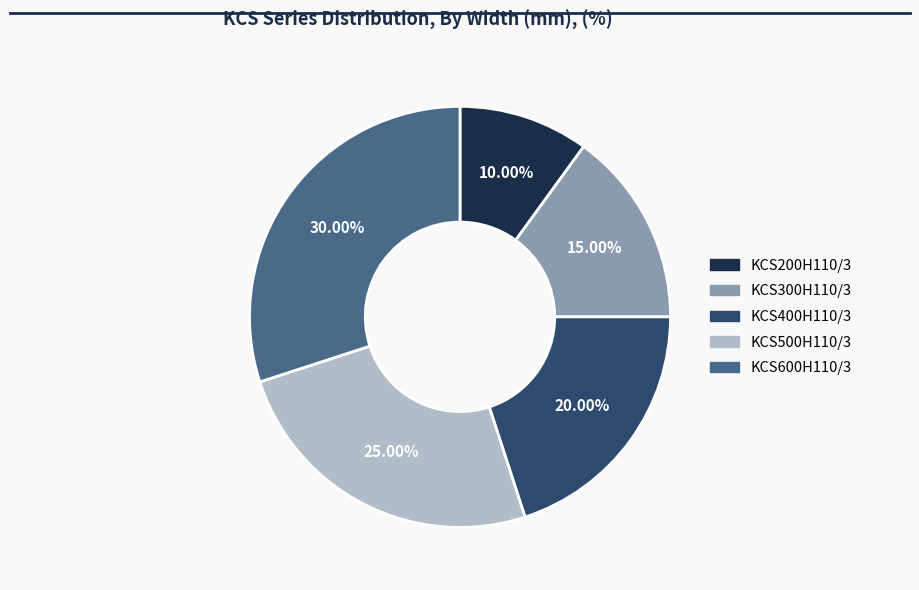

To the nearest percent, what percentage of the pie is KCS200H110/3?

10%